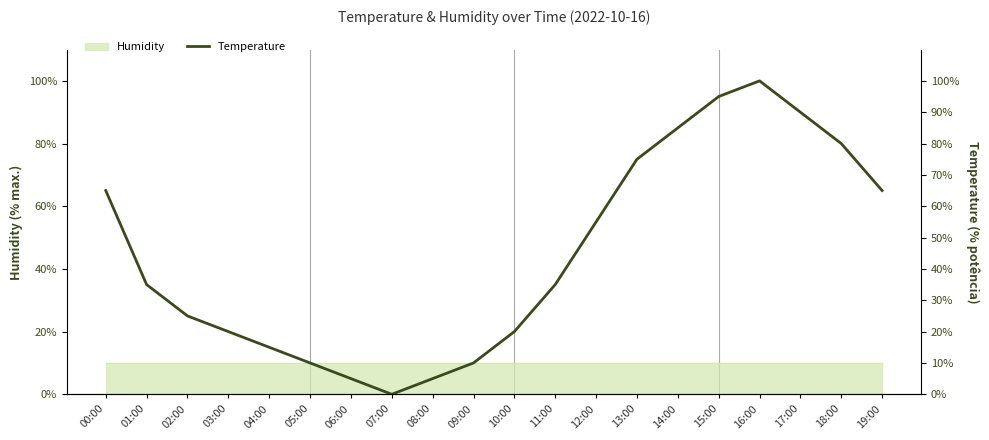

Where is the first local minimum?

07:00